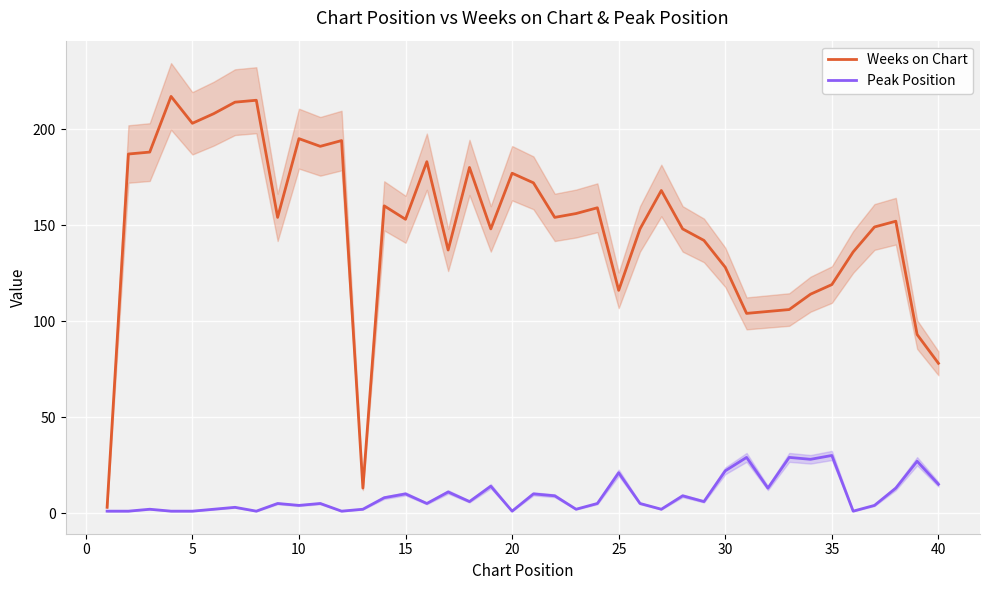

How many distinct data groups are displayed?

2